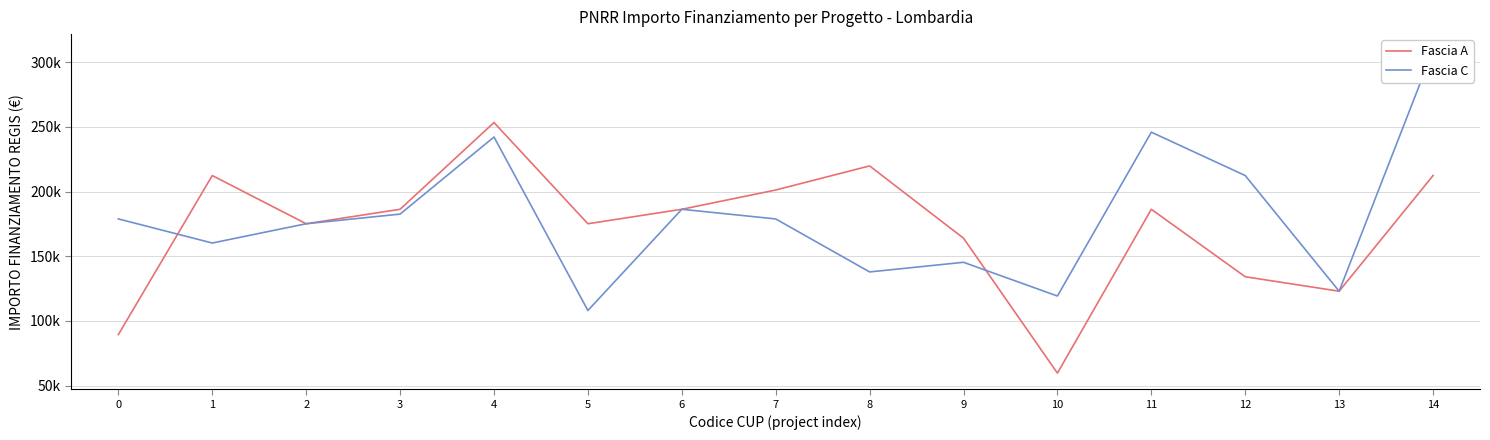

Which series has the widest spread of values?

Fascia C